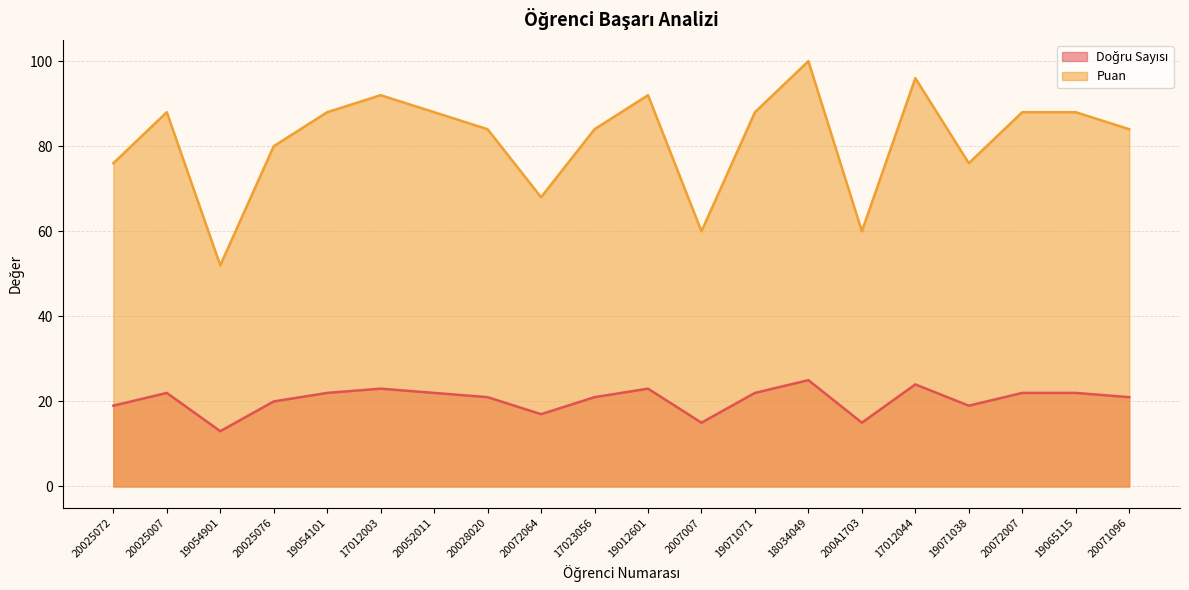

True or false: Puan has a value of 37 at 19054101.

False